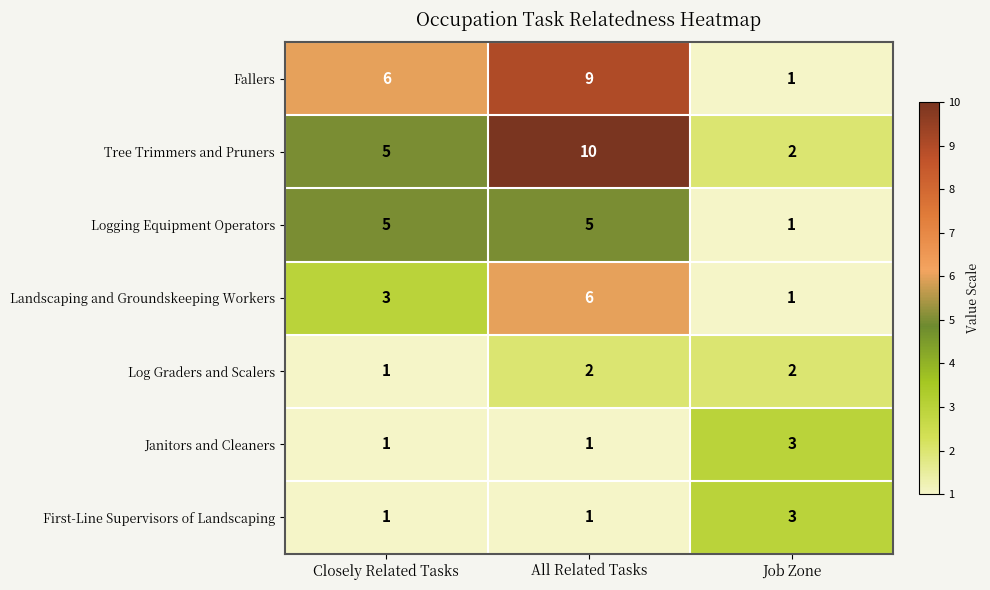

At which label does Landscaping and Groundskeeping Workers reach its minimum?

Job Zone